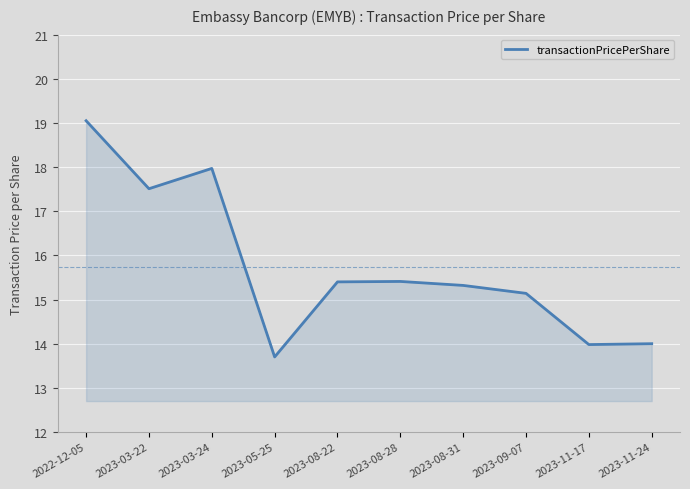

Is it true that the value at 2023-05-25 is 13.7?

True